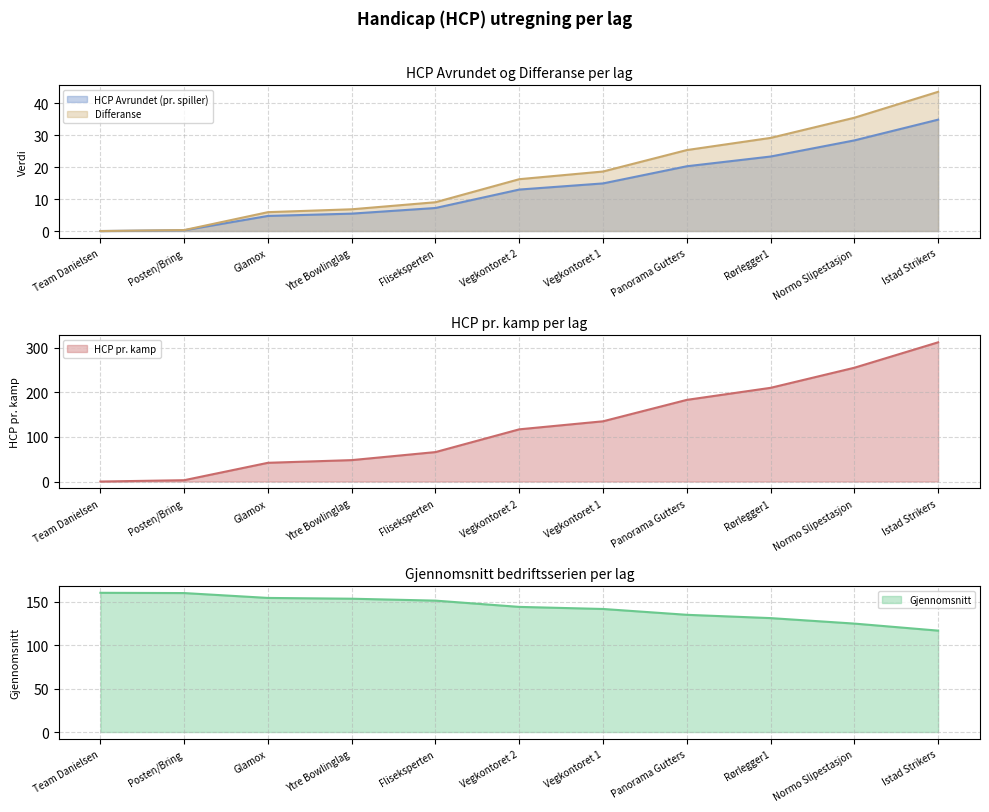

Where does the Differanse series first go above 16?

Vegkontoret 2